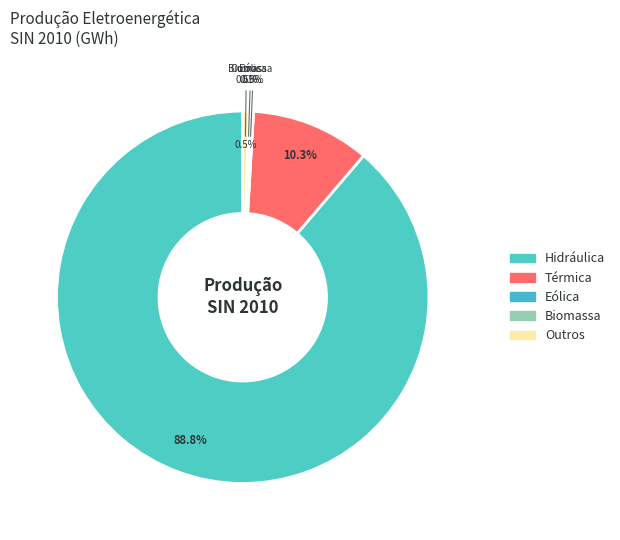

How many segments does this pie chart have?

5